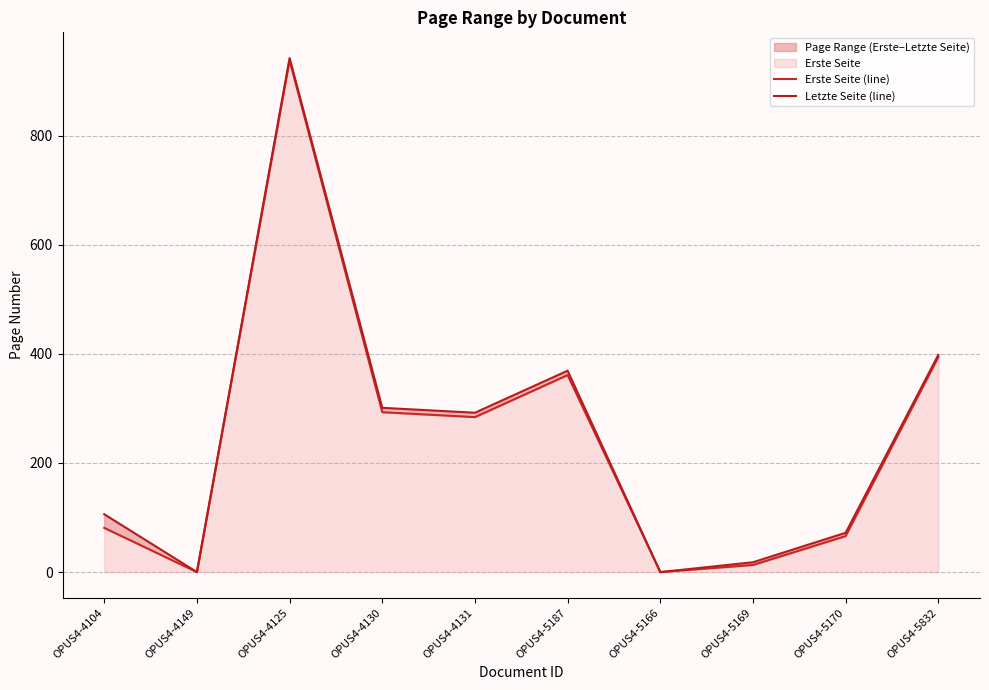

At which category is the sum across all series the highest?

OPUS4-4125